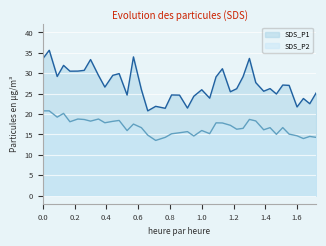

How many series are shown in this chart?

2